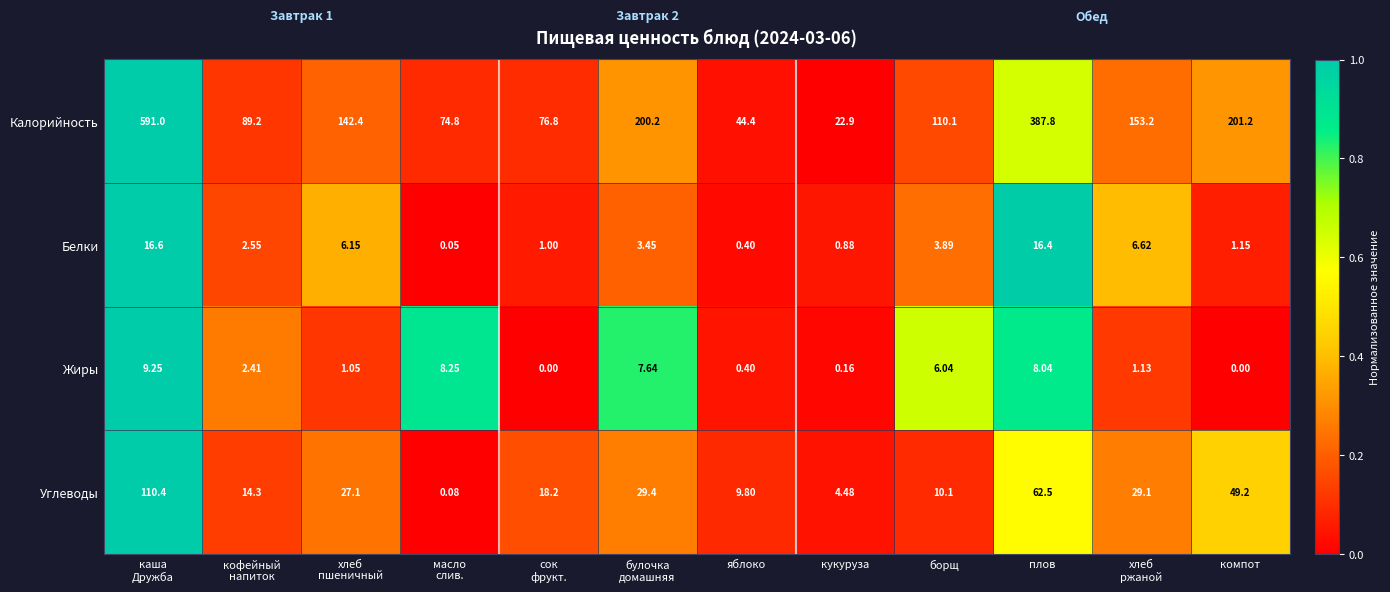

Which series has the widest spread of values?

Калорийность